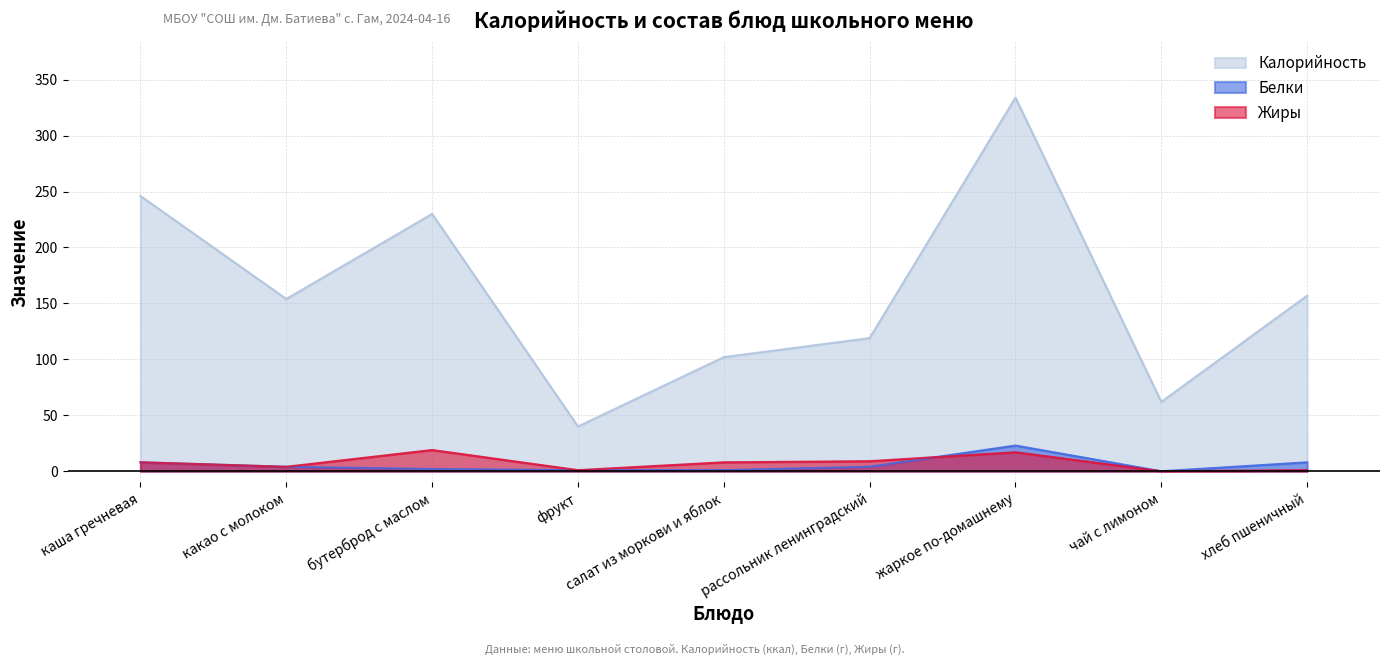

Reading right to left, list all the values displayed in this chart.

Калорийность: 157	62	334	119	102	40	230	154	246
Белки: 8	0	23	4	1	1	2	4	8
Жиры: 1	0	17	9	8	1	19	4	8